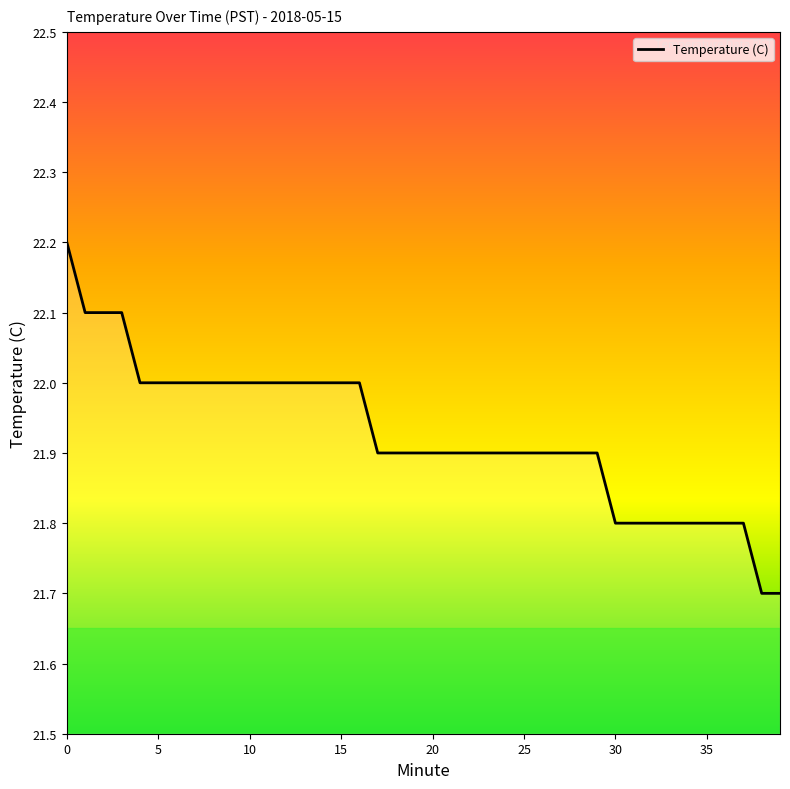

What is the difference between the maximum and minimum values?

0.5